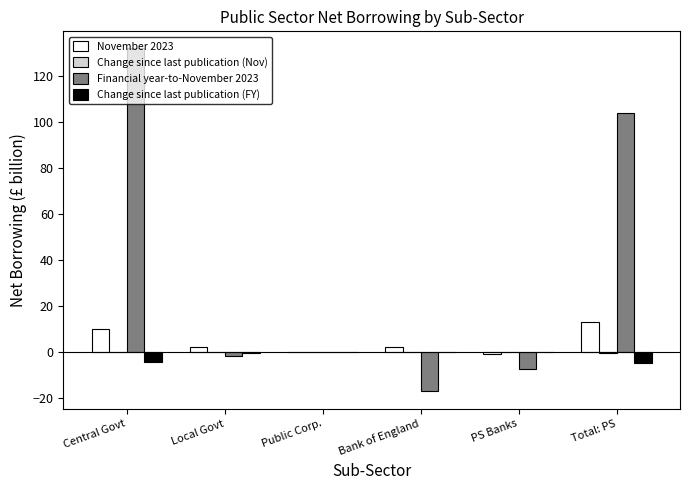

The Change since last publication (FY) series shows 0.0 at Public Corp.. True or false?

True